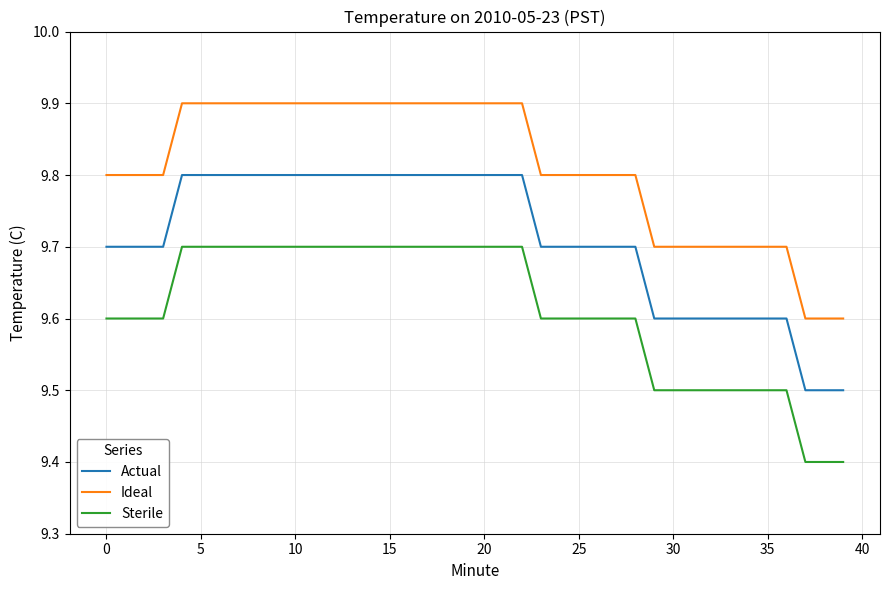

Which series has the largest total across all categories?

Ideal